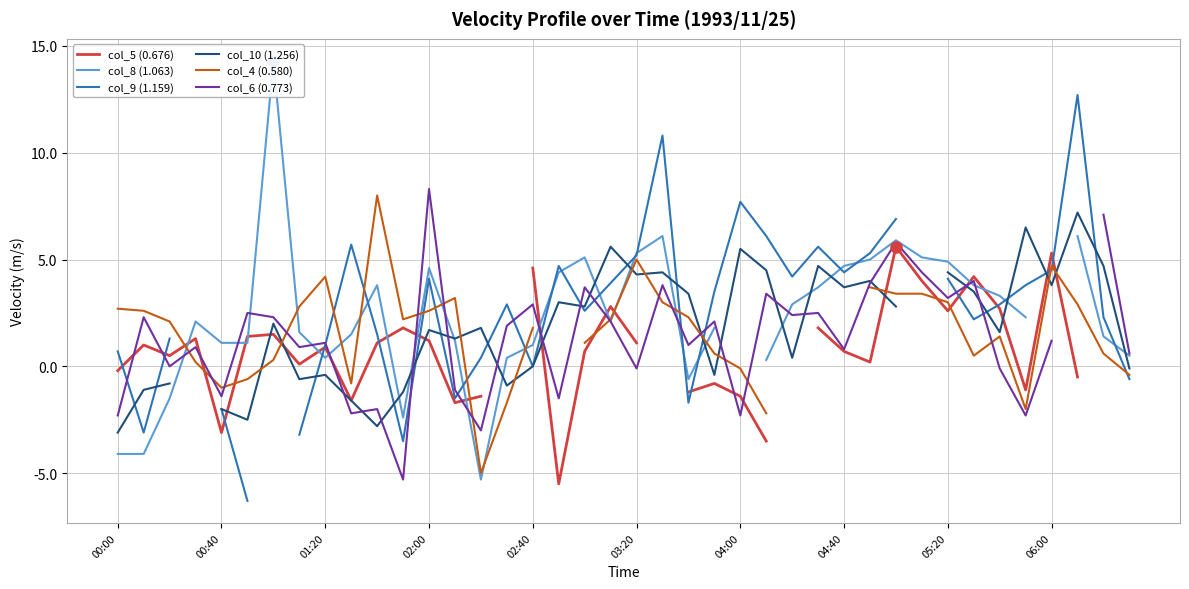

Which series has the widest spread of values?

col_8 (1.063)